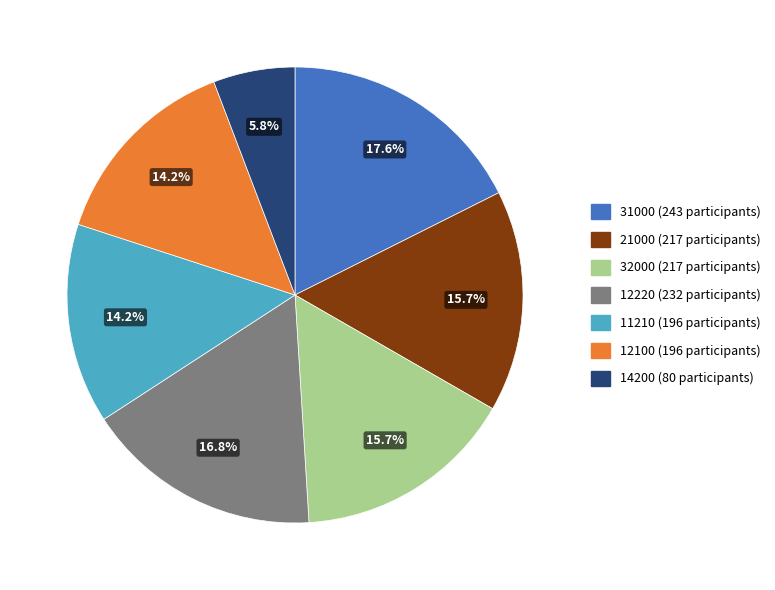

Is there a majority slice in this chart?

No